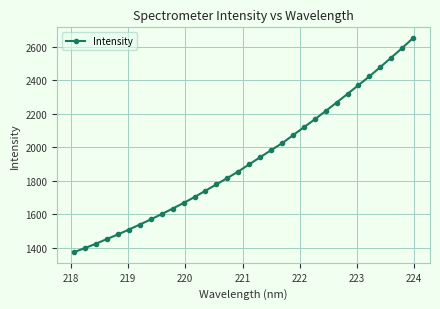

How many series are shown in this chart?

1